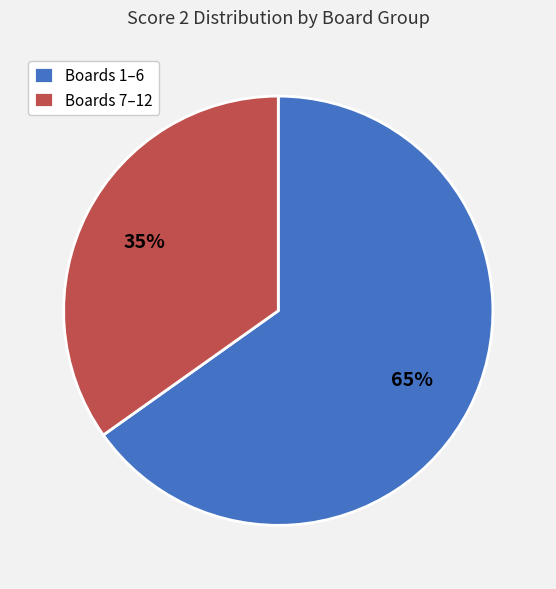

To the nearest percent, what is the difference between the largest and smallest slice percentages?

30%